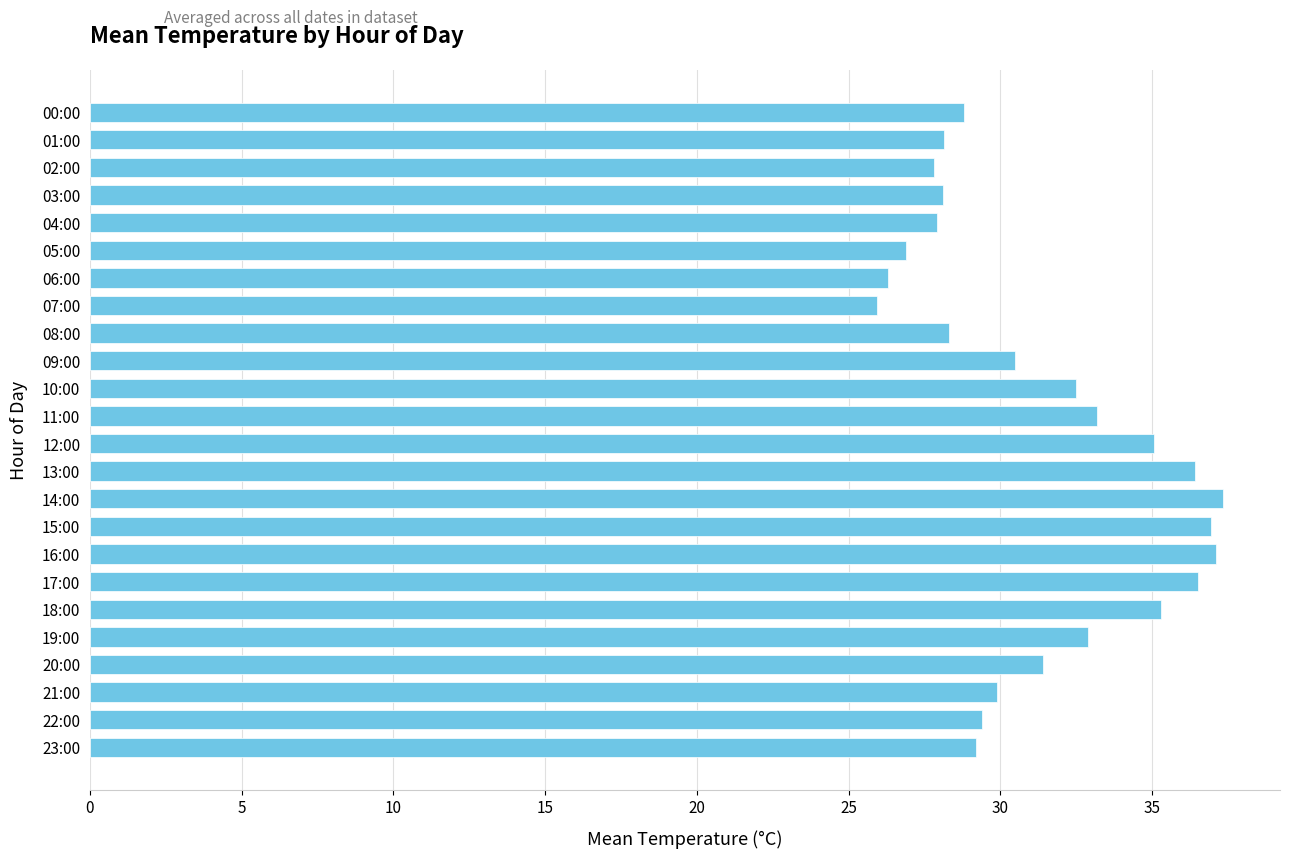

Which has a higher value, 23:00 or 07:00?

23:00